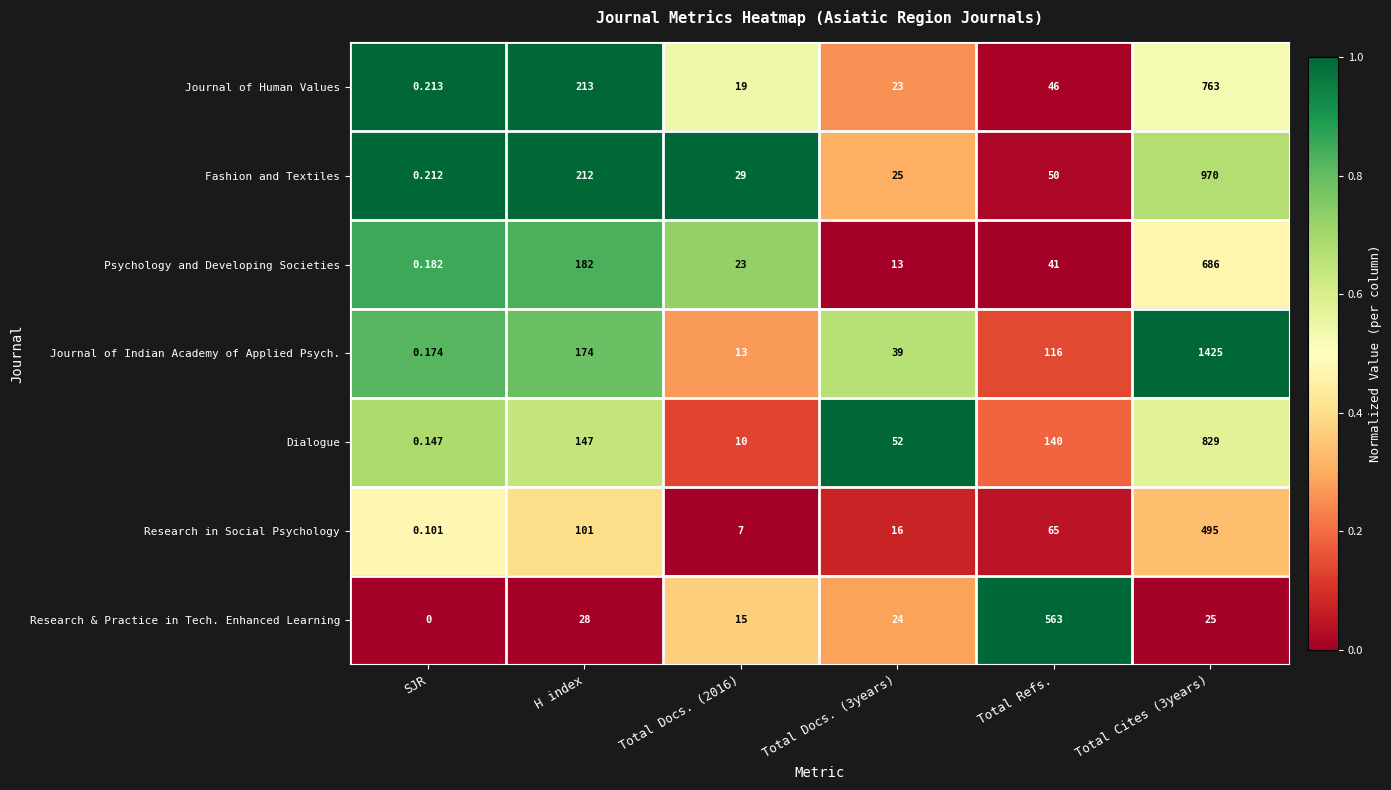

Which series has the largest range (max minus min)?

Journal of Indian Academy of Applied Psych.